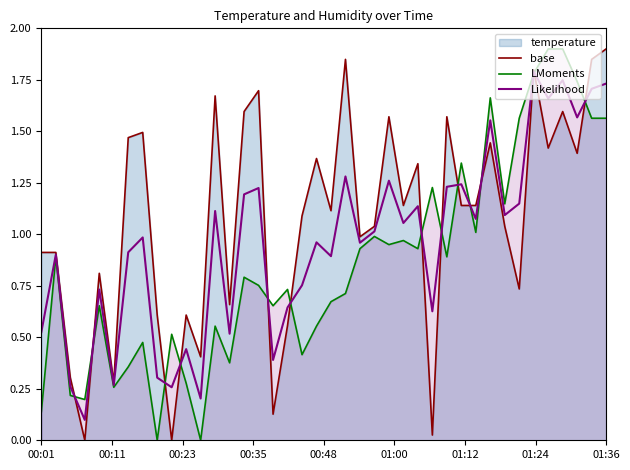

Which series has the largest total across all categories?

base